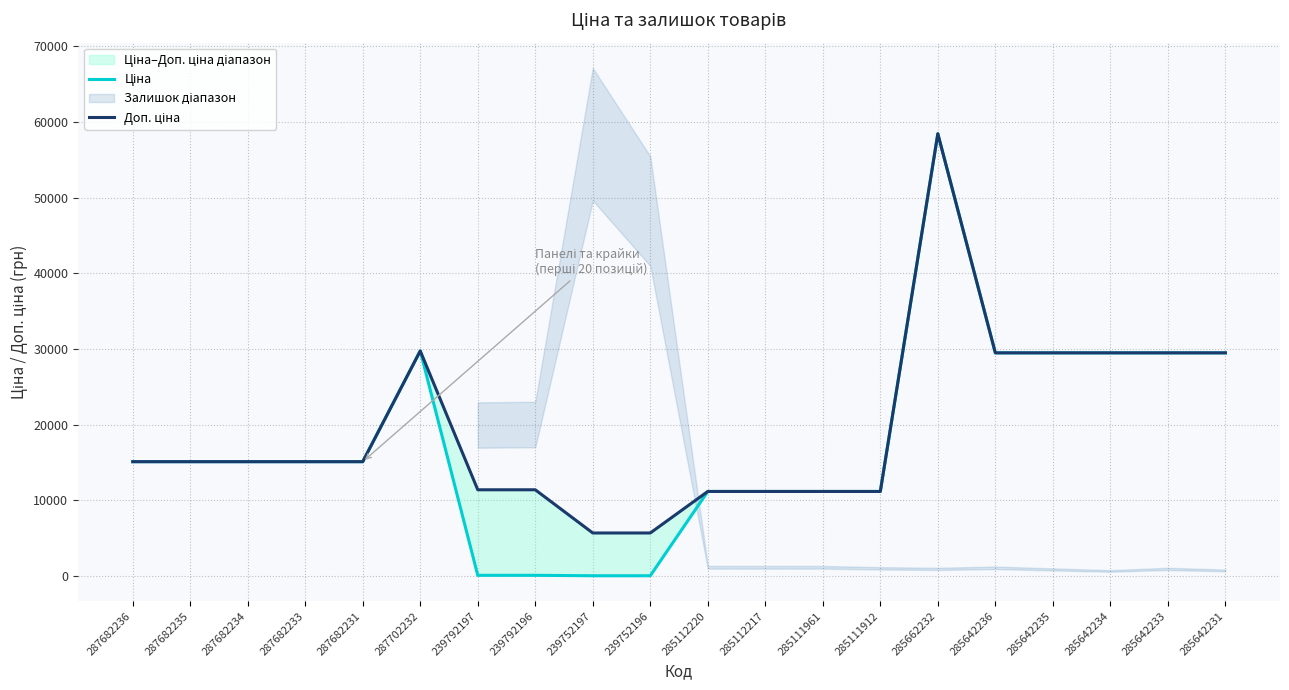

What position from the right is 239792196?

13